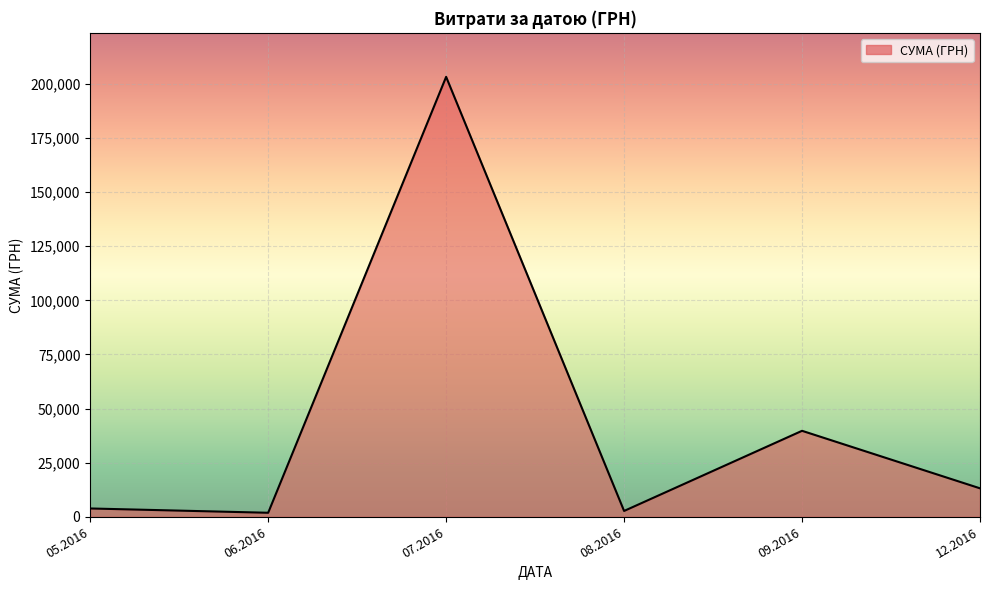

How many series are shown in this chart?

1